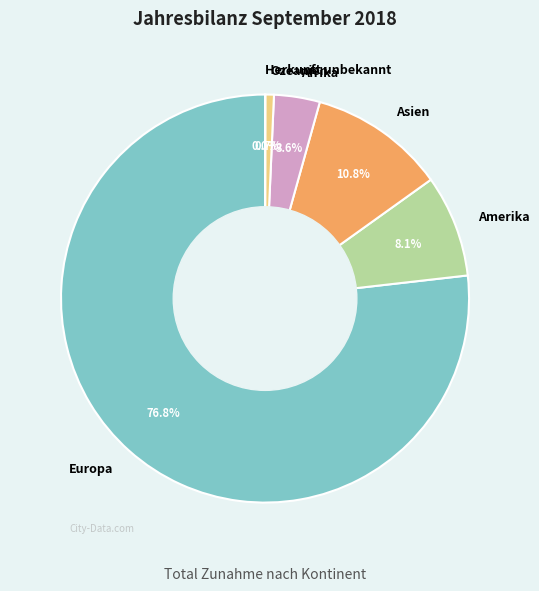

What percentage do Europa and Asien together represent?

87.6%